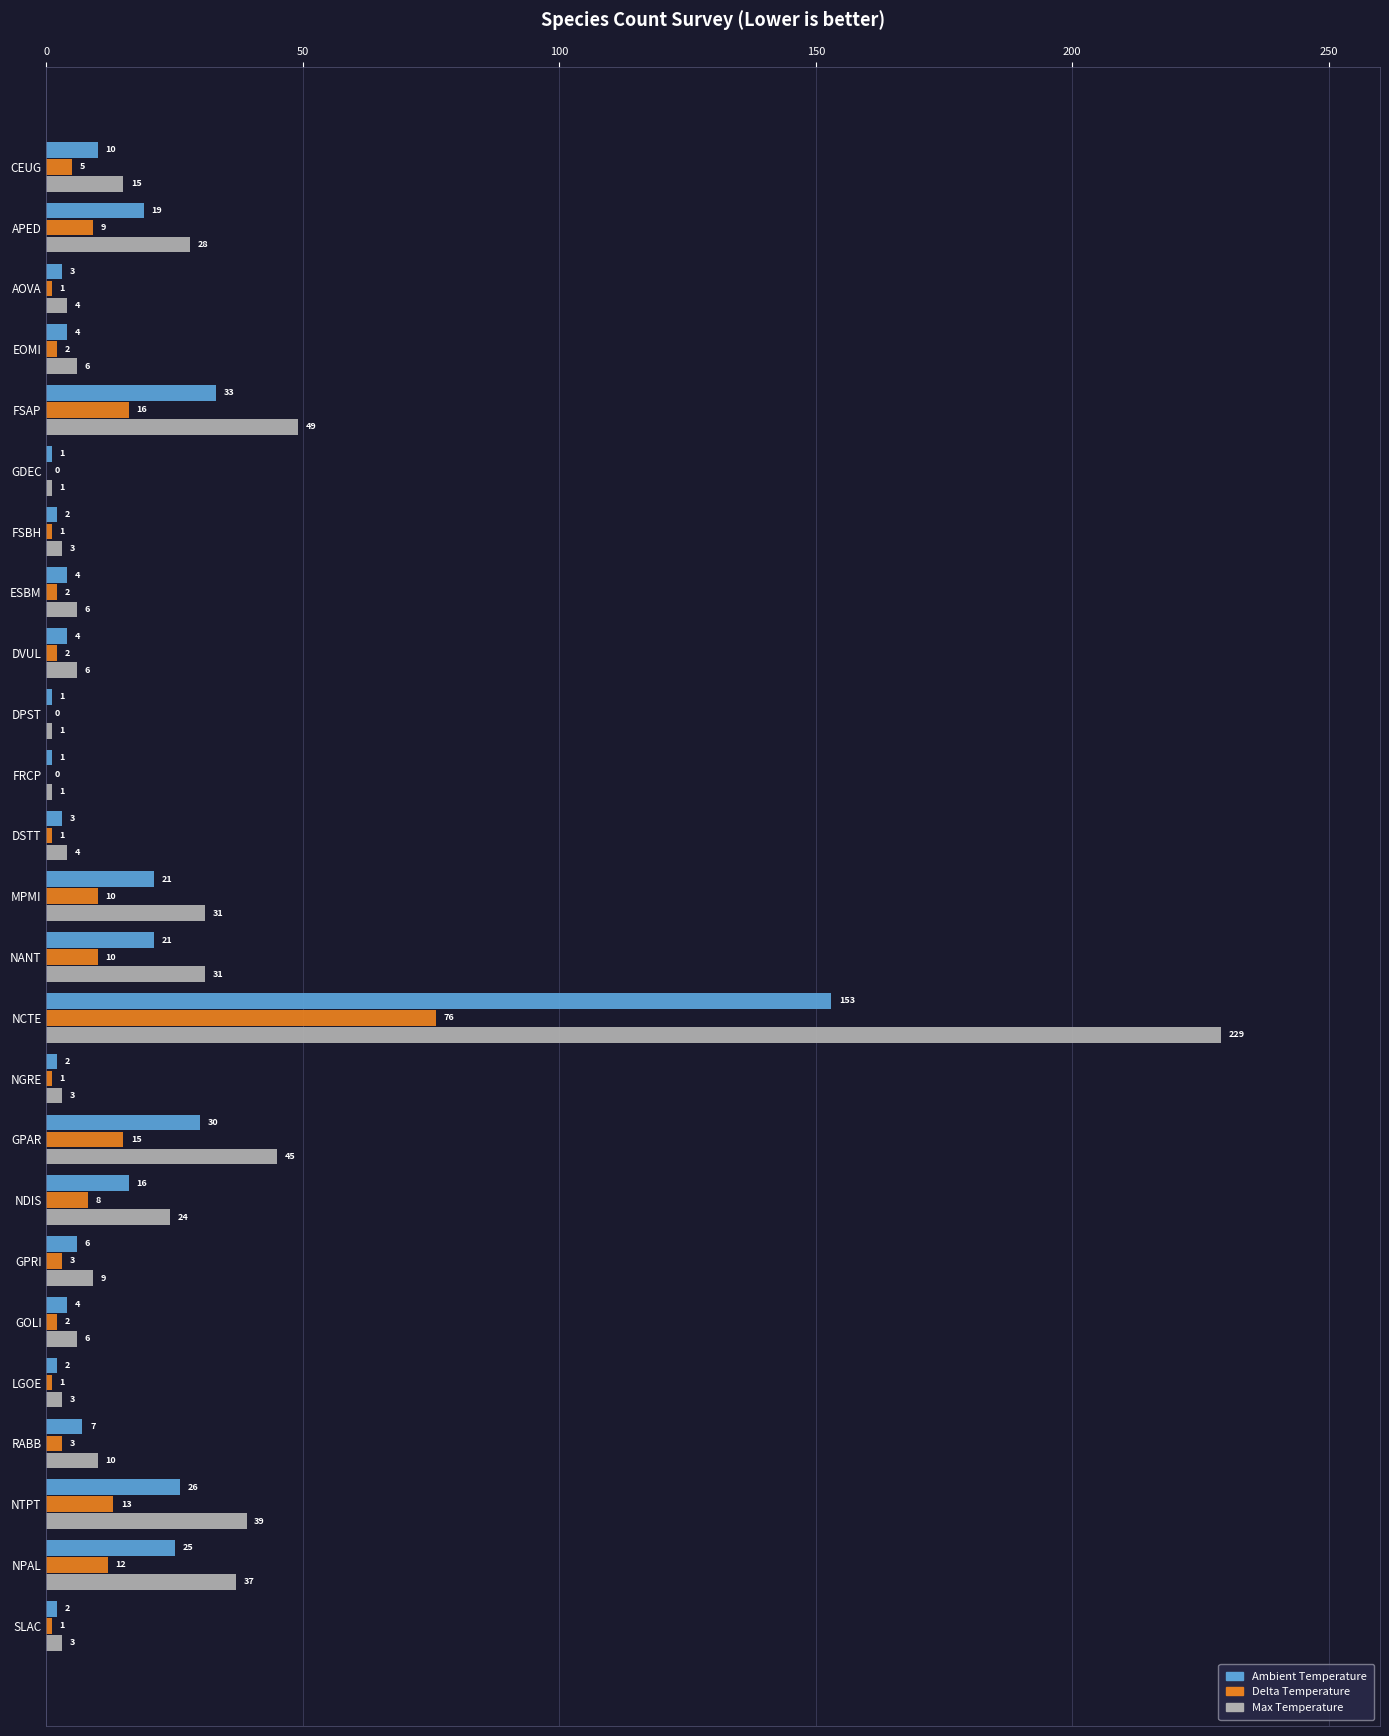

Is it true that Delta Temperature equals 16 at FSAP?

True